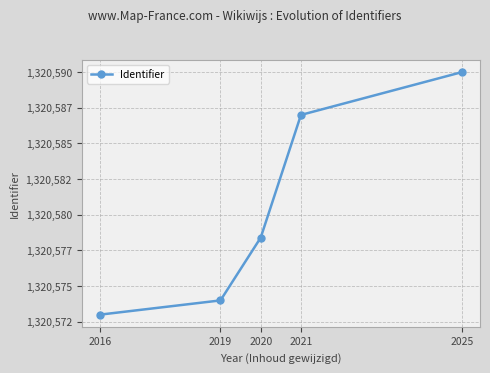

Does the chart have visible grid lines?

Yes